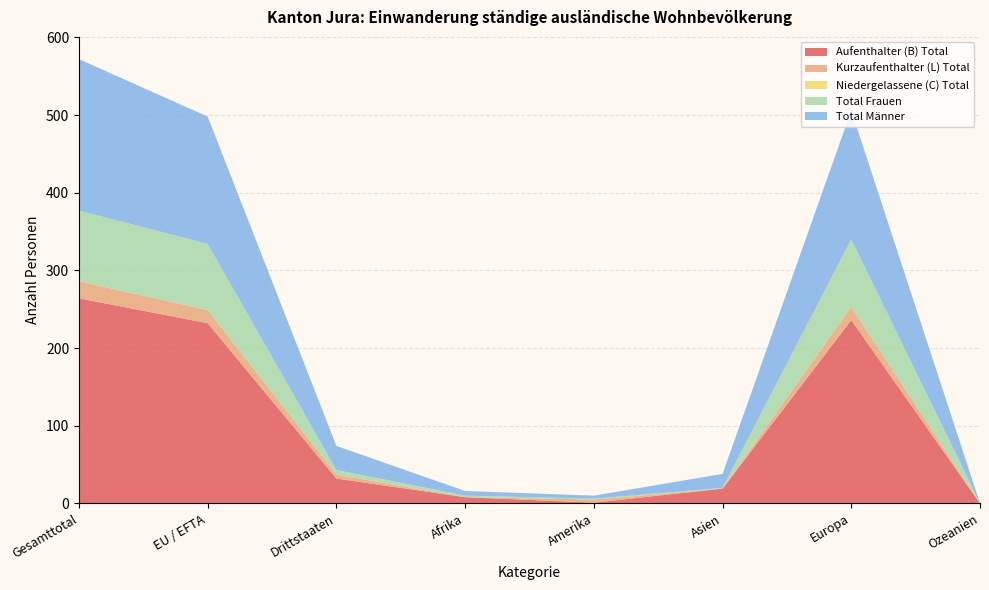

Reading left to right, list all the values displayed in this chart.

Aufenthalter (B) Total: 264	232	32	8	1	19	236	0
Kurzaufenthalter (L) Total: 22	17	5	0	4	0	17	0
Niedergelassene (C) Total: 0	0	0	0	0	0	0	0
Total Frauen: 91	85	6	2	1	1	87	0
Total Männer: 195	164	31	6	4	18	166	0